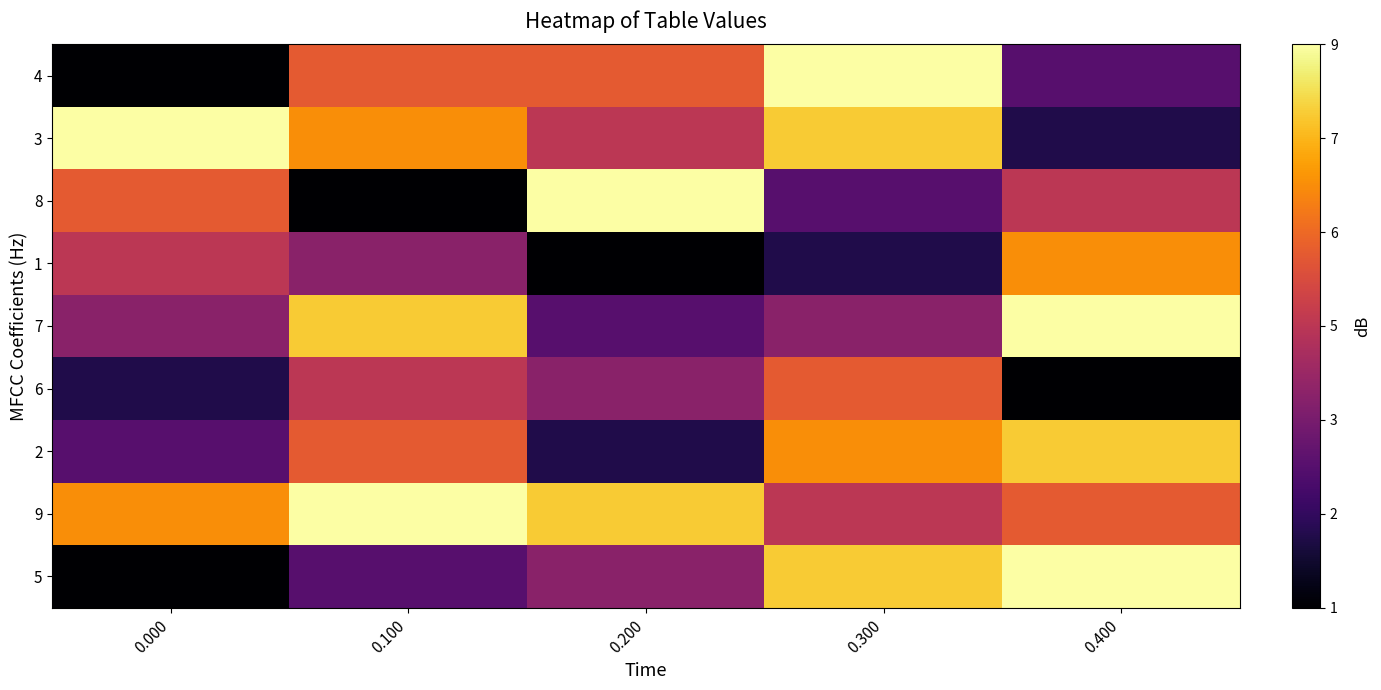

Between 0.200 and 0.400, which is larger?

0.400